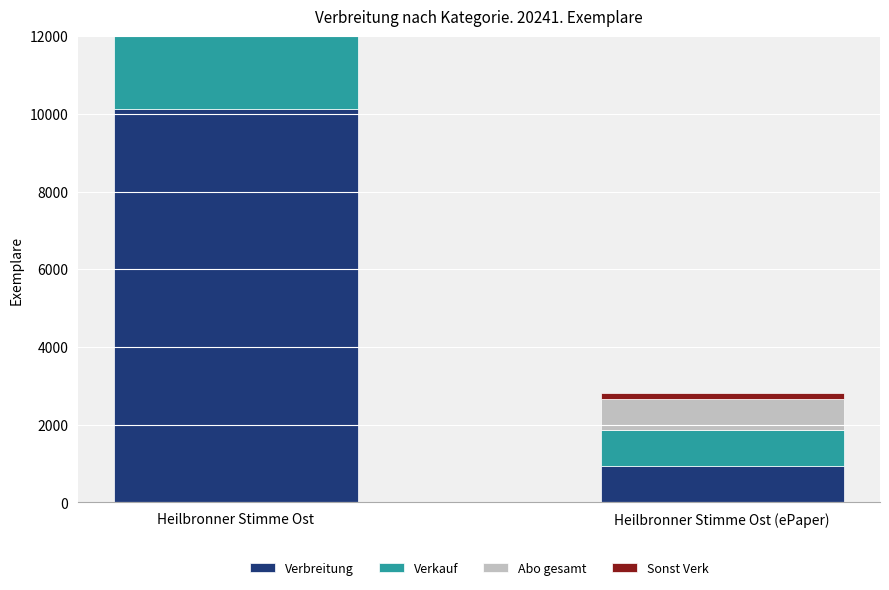

How many values in the Verbreitung series are below 10133?

1